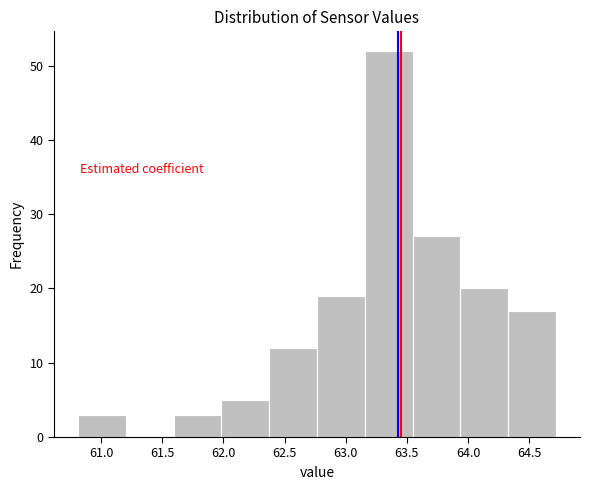

What is the height of the bar covering 62.00 to 62.35 on the x-axis? Neither the bar edges nor the heights are printed on the chart, so give them approximately, as read against the axes.

5